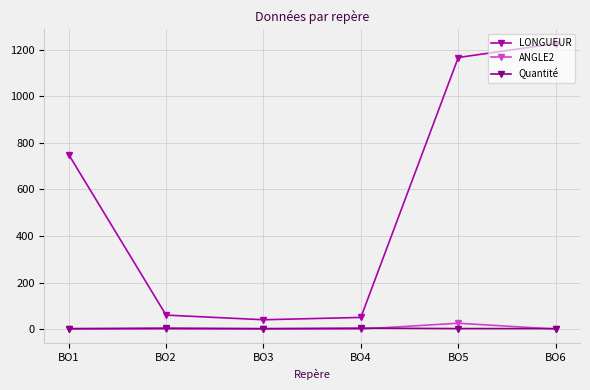

Between BO3 and BO5, which series saw the biggest shift?

LONGUEUR